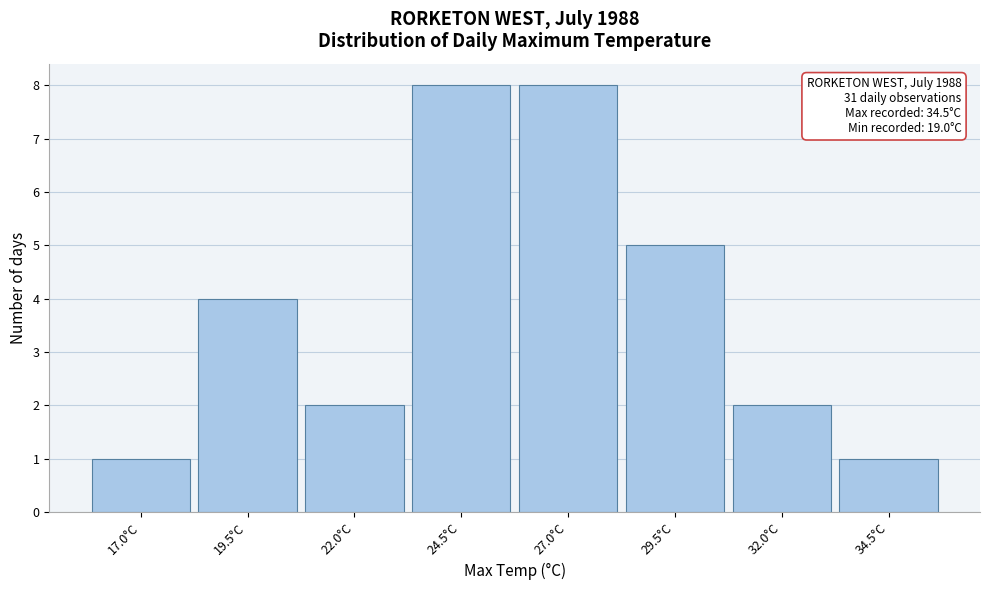

Reading left to right, transcribe all the data shown in this chart.

1	4	2	8	8	5	2	1